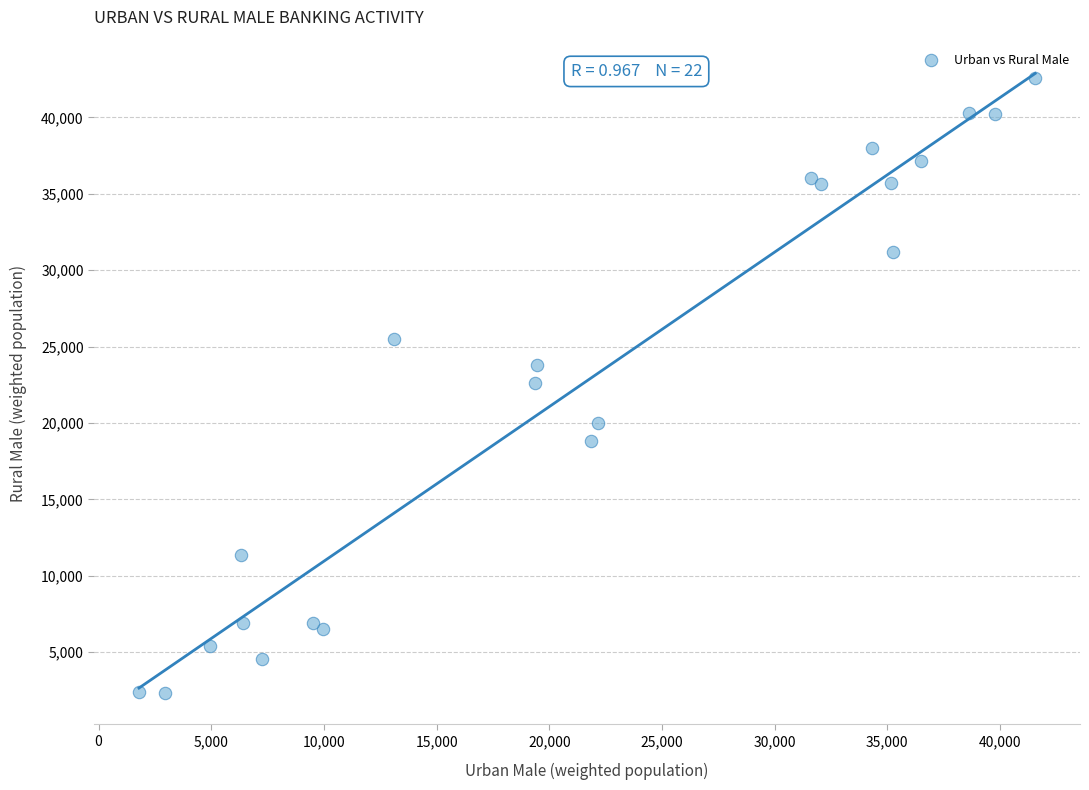

What is the range of X values (max minus min)?

39770.0